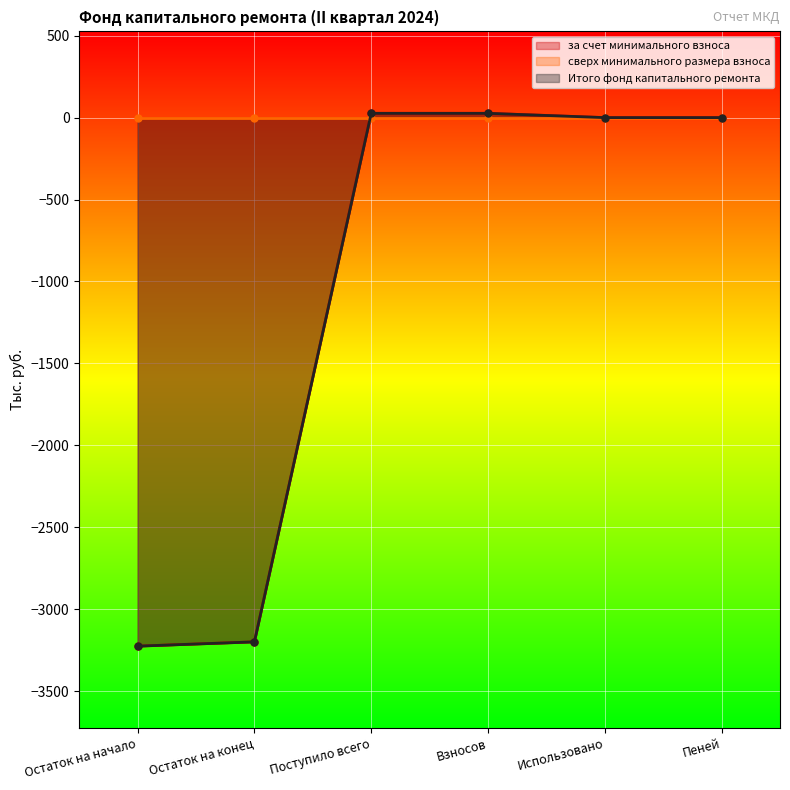

True or false: за счет минимального взноса and Итого фонд капитального ремонта cross at least once.

False